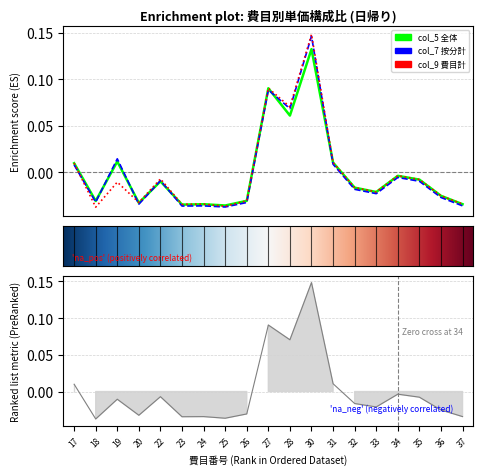

At which label is col_5 (全体) closest to 0?

34